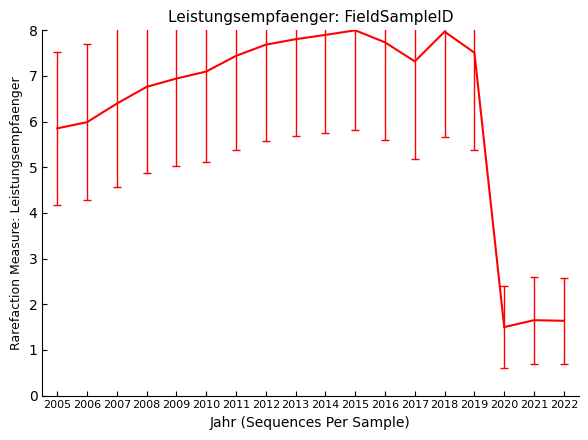

What is the change in value from 2008 to 2016?

+1.0